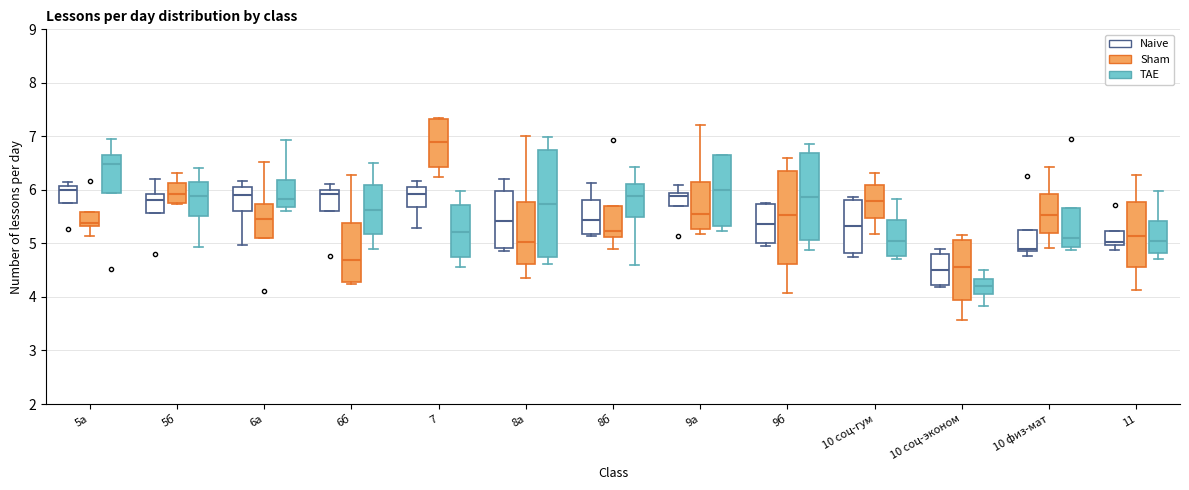

Reading left to right, read every box against the y-axis: the position of its median line, the range the box covers, and the ends of its whiskers. The values are not printed on the chart, so give them approximately, as read against the axis.

5а (Naive): median 6.0, box 5.8 to 6.1, whiskers 5.8 to 6.1 (just above the box's upper edge)
5а (Sham): median 5.4, box 5.3 to 5.6, whiskers 5.1 to 5.6
5а (TAE): median 6.5, box 5.9 to 6.7, whiskers 5.9 to 7.0
5б (Naive): median 5.8, box 5.6 to 5.9, whiskers 5.6 to 6.2
5б (Sham): median 5.9, box 5.8 to 6.1, whiskers 5.7 to 6.3
5б (TAE): median 5.9, box 5.5 to 6.1, whiskers 4.9 to 6.4
6а (Naive): median 5.9, box 5.6 to 6.0, whiskers 5.0 to 6.2
6а (Sham): median 5.5, box 5.1 to 5.7, whiskers 5.1 to 6.5
6а (TAE): median 5.8, box 5.7 to 6.2, whiskers 5.6 to 6.9
6б (Naive): median 5.9, box 5.6 to 6.0, whiskers 5.6 to 6.1
6б (Sham): median 4.7, box 4.3 to 5.4, whiskers 4.2 to 6.3
6б (TAE): median 5.6, box 5.2 to 6.1, whiskers 4.9 to 6.5
7 (Naive): median 5.9, box 5.7 to 6.1, whiskers 5.3 to 6.2
7 (Sham): median 6.9, box 6.4 to 7.3, whiskers 6.2 to 7.3 (just above the box's upper edge)
7 (TAE): median 5.2, box 4.7 to 5.7, whiskers 4.6 to 6.0
8а (Naive): median 5.4, box 4.9 to 6.0, whiskers 4.9 (just below the box's lower edge) to 6.2
8а (Sham): median 5.0, box 4.6 to 5.8, whiskers 4.4 to 7.0
8а (TAE): median 5.7, box 4.8 to 6.7, whiskers 4.6 to 7.0
8б (Naive): median 5.4, box 5.2 to 5.8, whiskers 5.1 to 6.1
8б (Sham): median 5.2, box 5.1 to 5.7, whiskers 4.9 to 5.7
8б (TAE): median 5.9, box 5.5 to 6.1, whiskers 4.6 to 6.4
9а (Naive): median 5.9 (just below the box's upper edge), box 5.7 to 5.9, whiskers 5.7 to 6.1
9а (Sham): median 5.5, box 5.3 to 6.1, whiskers 5.2 to 7.2
9а (TAE): median 6.0, box 5.3 to 6.6, whiskers 5.2 to 6.7
9б (Naive): median 5.4, box 5.0 to 5.7, whiskers 5.0 (just below the box's lower edge) to 5.8
9б (Sham): median 5.5, box 4.6 to 6.4, whiskers 4.1 to 6.6
9б (TAE): median 5.9, box 5.1 to 6.7, whiskers 4.9 to 6.9
10 соц-гум (Naive): median 5.3, box 4.8 to 5.8, whiskers 4.7 to 5.9
10 соц-гум (Sham): median 5.8, box 5.5 to 6.1, whiskers 5.2 to 6.3
10 соц-гум (TAE): median 5.0, box 4.8 to 5.4, whiskers 4.7 to 5.8
10 соц-эконом (Naive): median 4.5, box 4.2 to 4.8, whiskers 4.2 (just below the box's lower edge) to 4.9
10 соц-эконом (Sham): median 4.6, box 3.9 to 5.1, whiskers 3.6 to 5.2
10 соц-эконом (TAE): median 4.2, box 4.1 to 4.3, whiskers 3.8 to 4.5
10 физ-мат (Naive): median 4.9 (just above the box's lower edge), box 4.9 to 5.2, whiskers 4.8 to 5.2
10 физ-мат (Sham): median 5.5, box 5.2 to 5.9, whiskers 4.9 to 6.4
10 физ-мат (TAE): median 5.1, box 4.9 to 5.7, whiskers 4.9 (just below the box's lower edge) to 5.7
11 (Naive): median 5.0 (just above the box's lower edge), box 5.0 to 5.2, whiskers 4.9 to 5.2
11 (Sham): median 5.1, box 4.6 to 5.8, whiskers 4.1 to 6.3
11 (TAE): median 5.0, box 4.8 to 5.4, whiskers 4.7 to 6.0